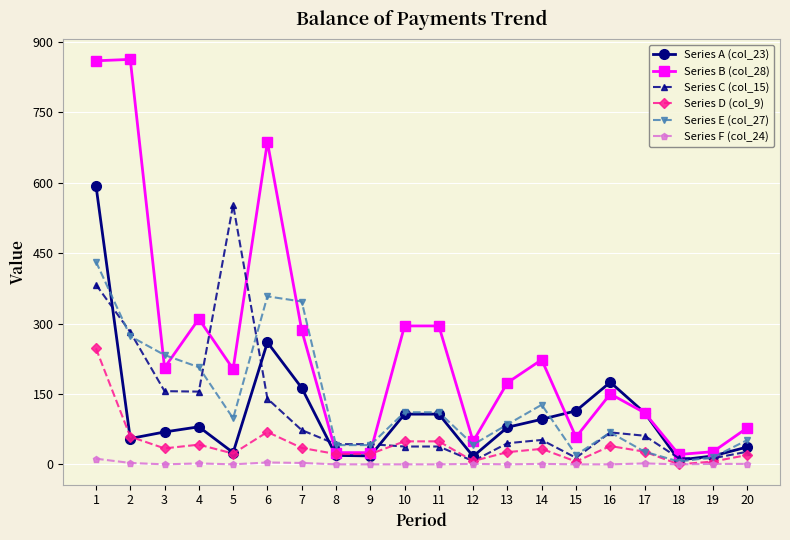

How many lines are shown in the chart?

6